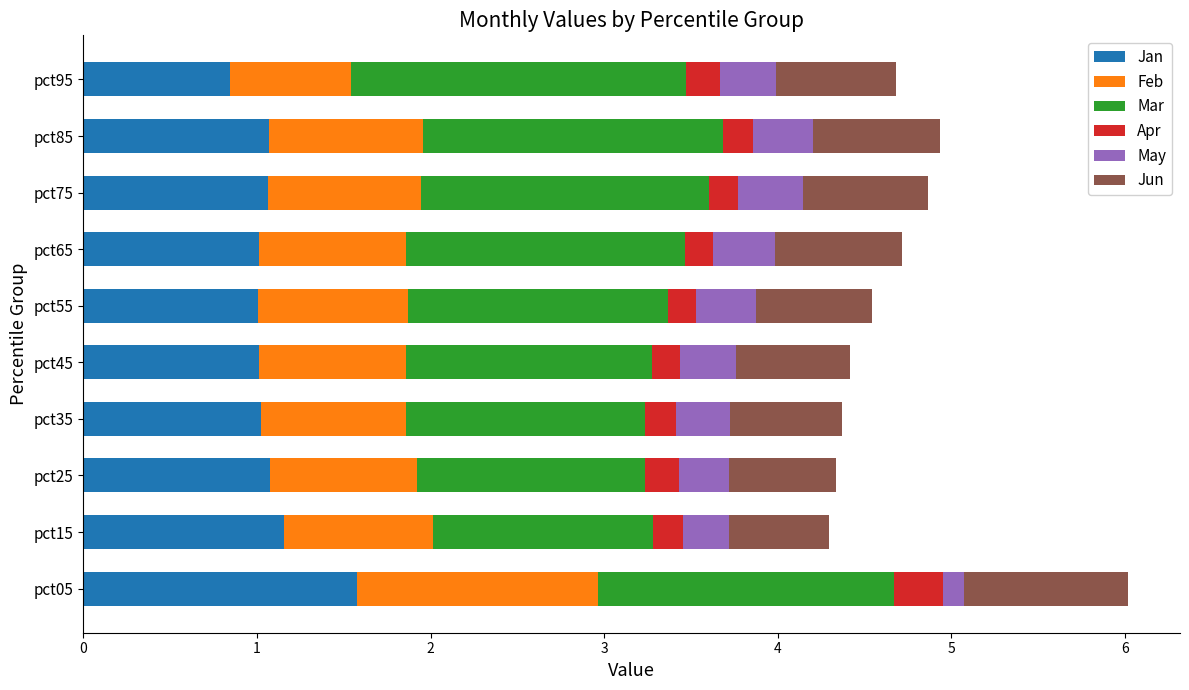

True or false: Jan has a value of 1.5 at pct85.

False